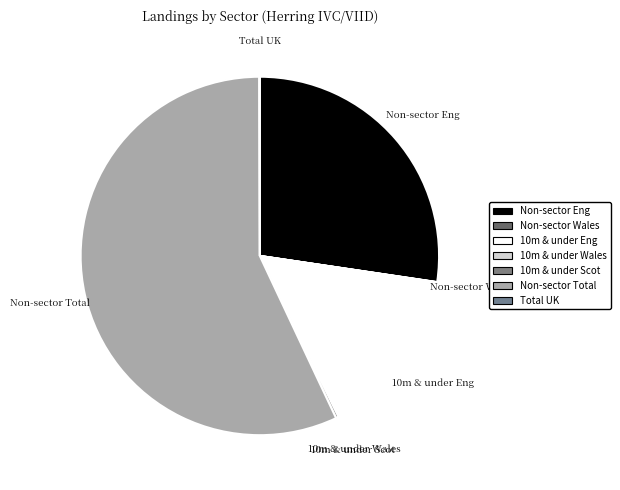

How many slices are in this pie chart?

7